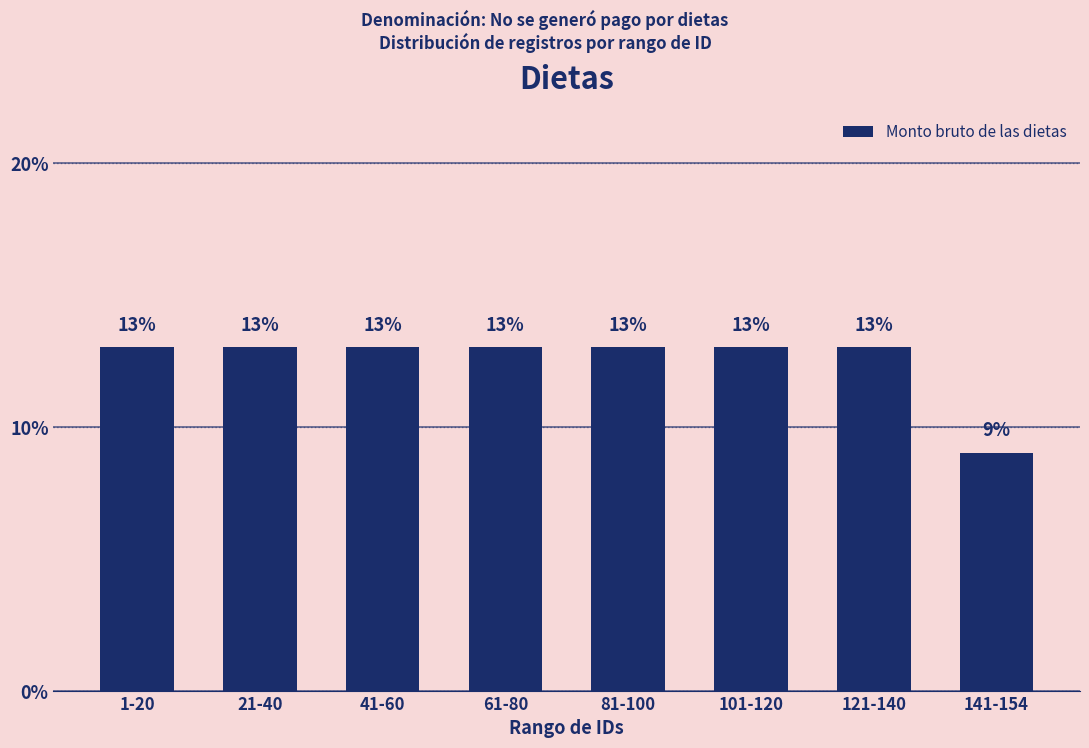

Reading left to right, transcribe all the data shown in this chart.

13	13	13	13	13	13	13	9